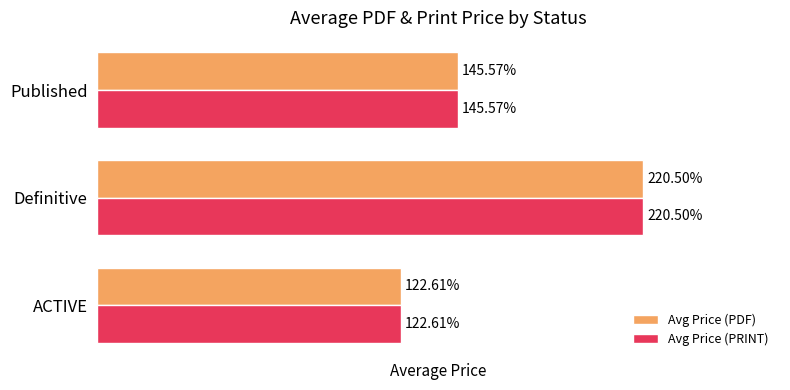

Is the value of Avg Price (PDF) at ACTIVE greater than the value of Avg Price (PRINT) at Published?

No